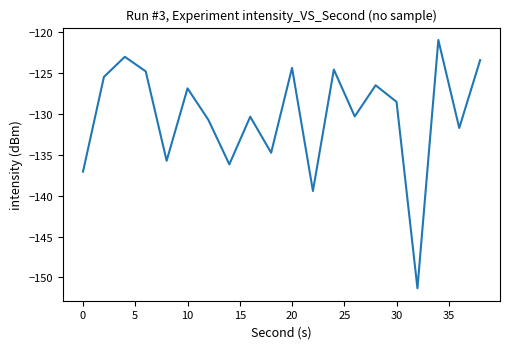

What is the maximum value shown in the chart?

-120.9